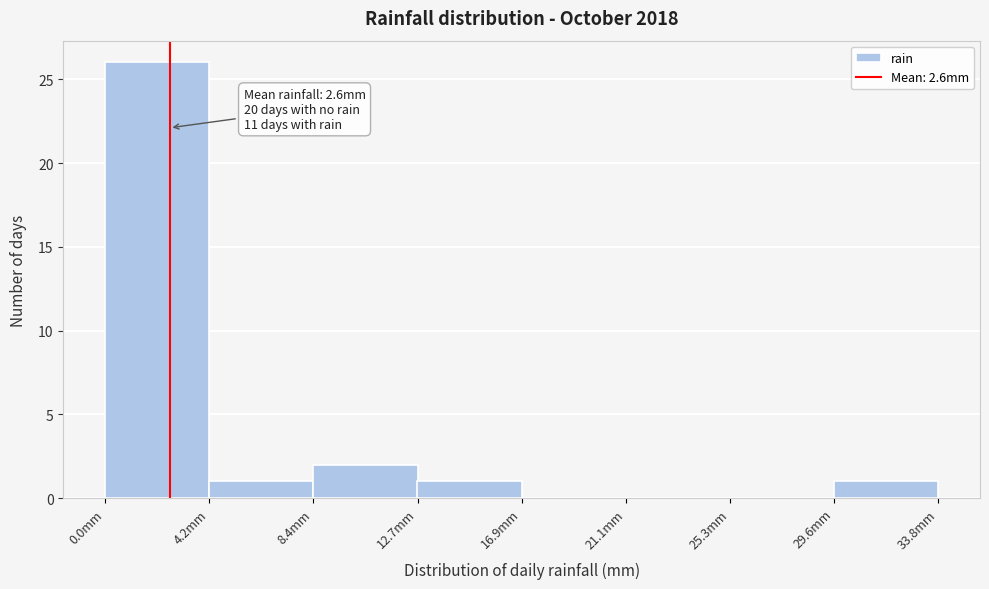

Which range on the x-axis has the tallest bar?

0.0 to 4.0